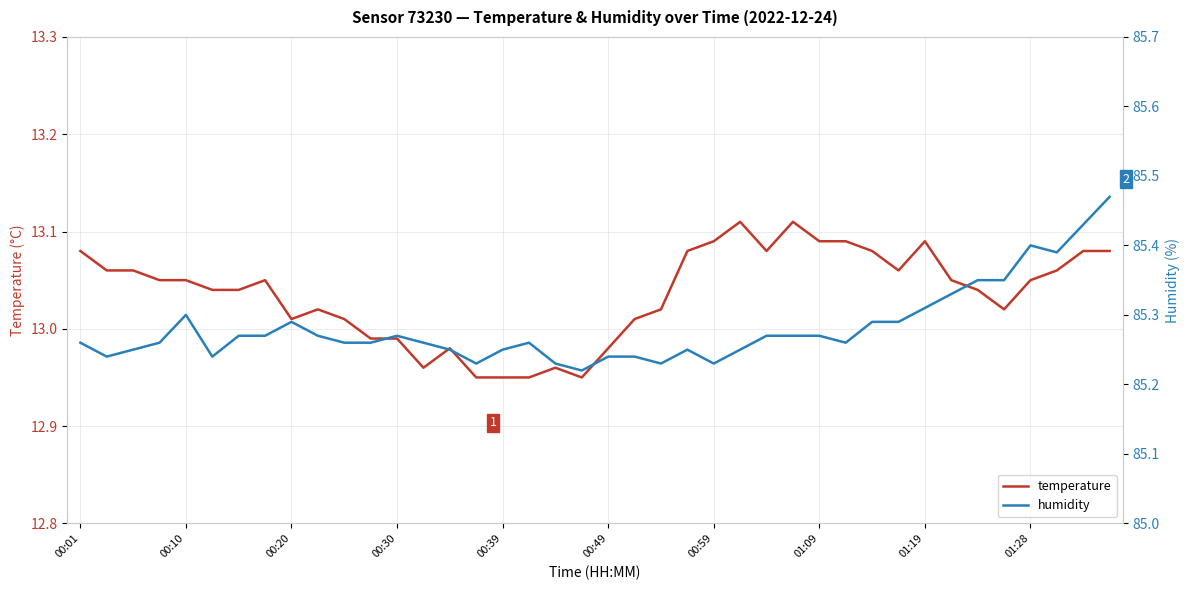

At which category does the chart reach its peak across all series?

39